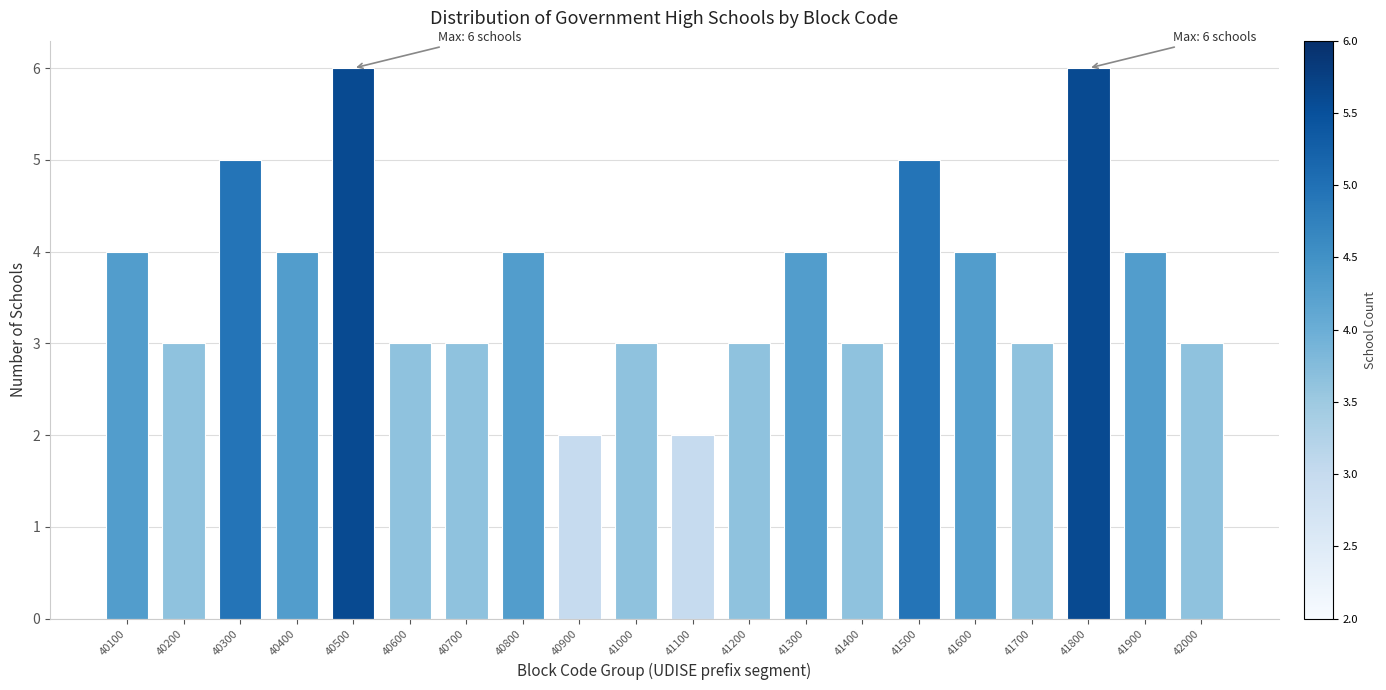

Reading left to right, extract all data points from this chart.

40100=4	40200=3	40300=5	40400=4	40500=6	40600=3	40700=3	40800=4	40900=2	41000=3	41100=2	41200=3	41300=4	41400=3	41500=5	41600=4	41700=3	41800=6	41900=4	42000=3